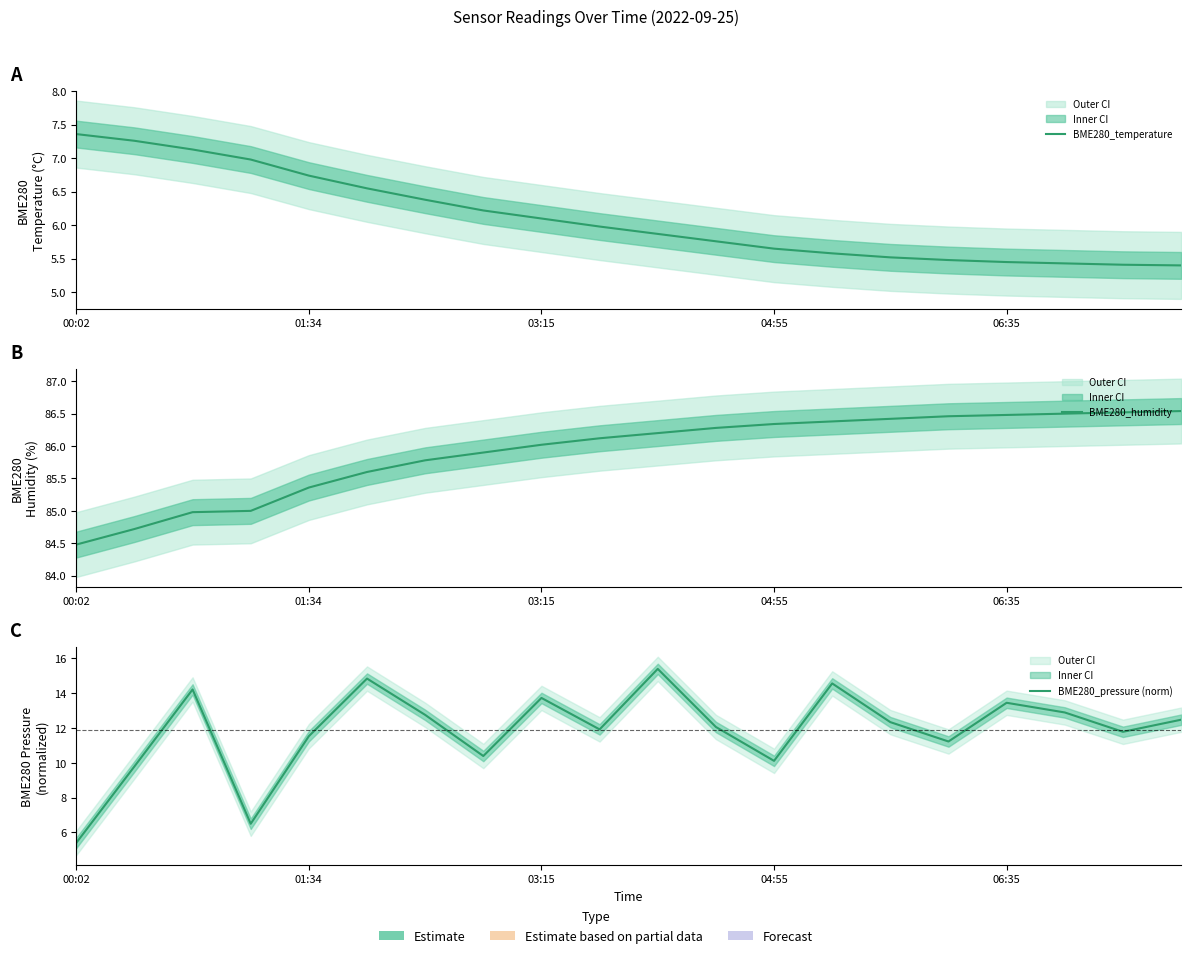

What is the sum of all BME280_temperature values?

122.2